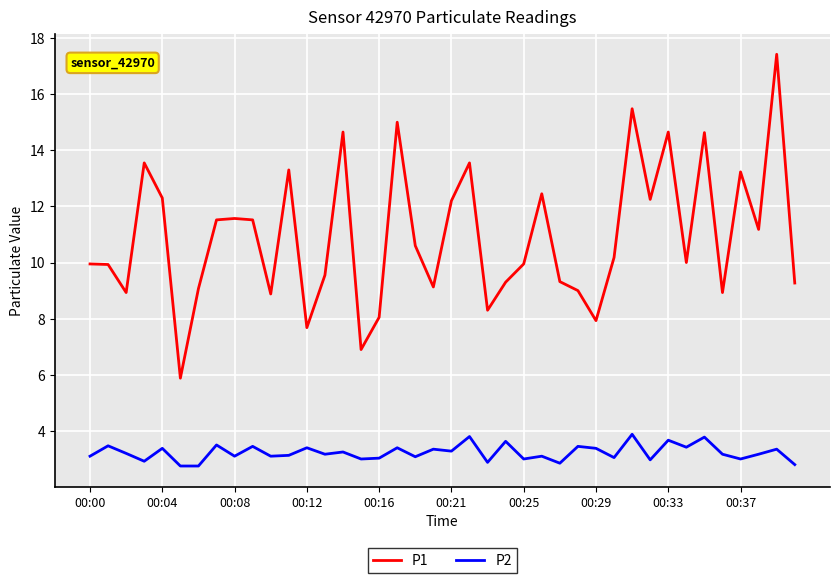

Which series has the widest spread of values?

P1